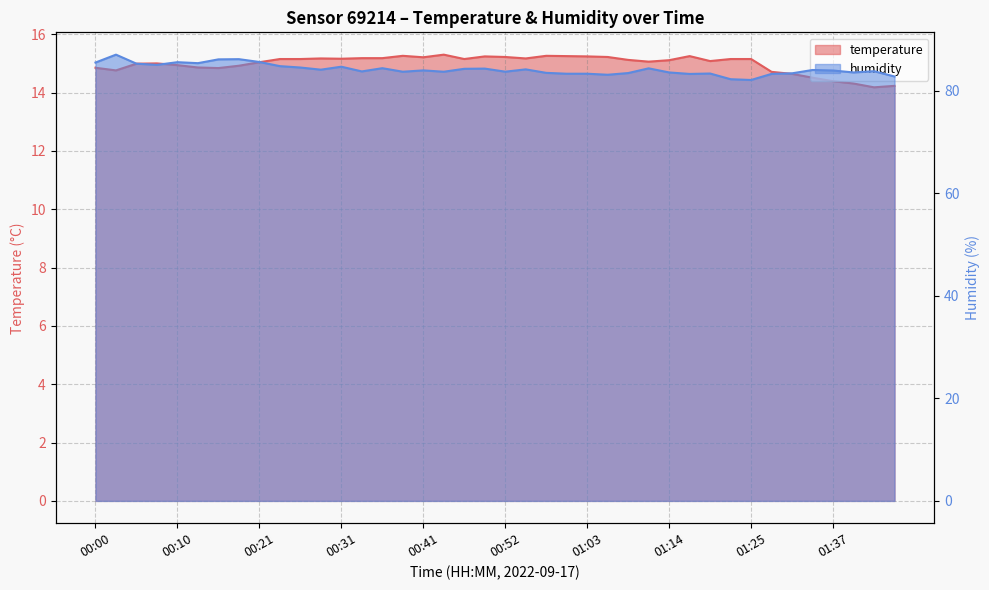

At which label does temperature first exceed 15?

00:21